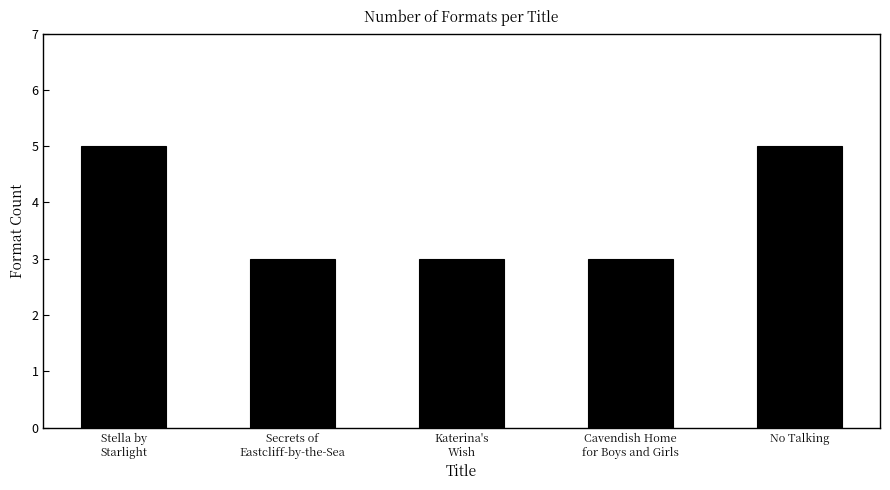

What is the difference between the maximum and second lowest values?

2